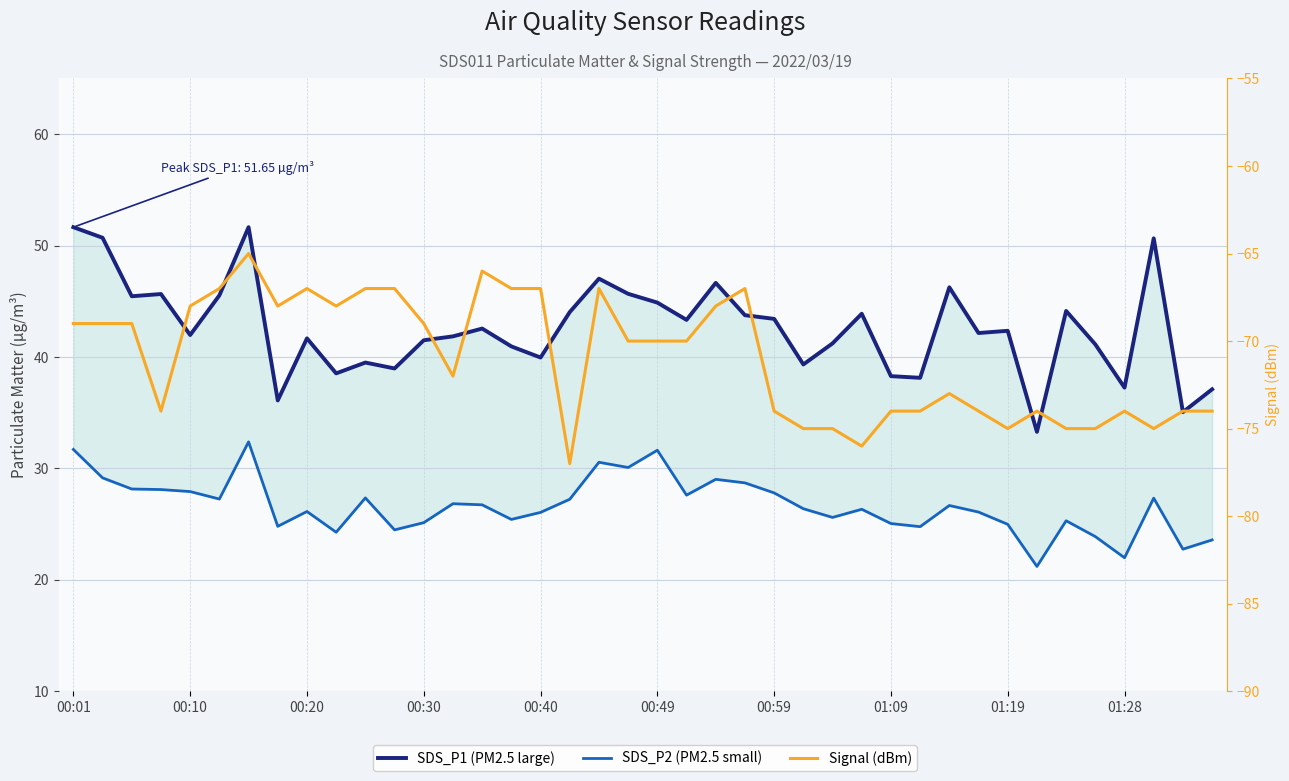

What is the value of the SDS_P1 (PM2.5 large) point at the 32nd from the left?

42.1